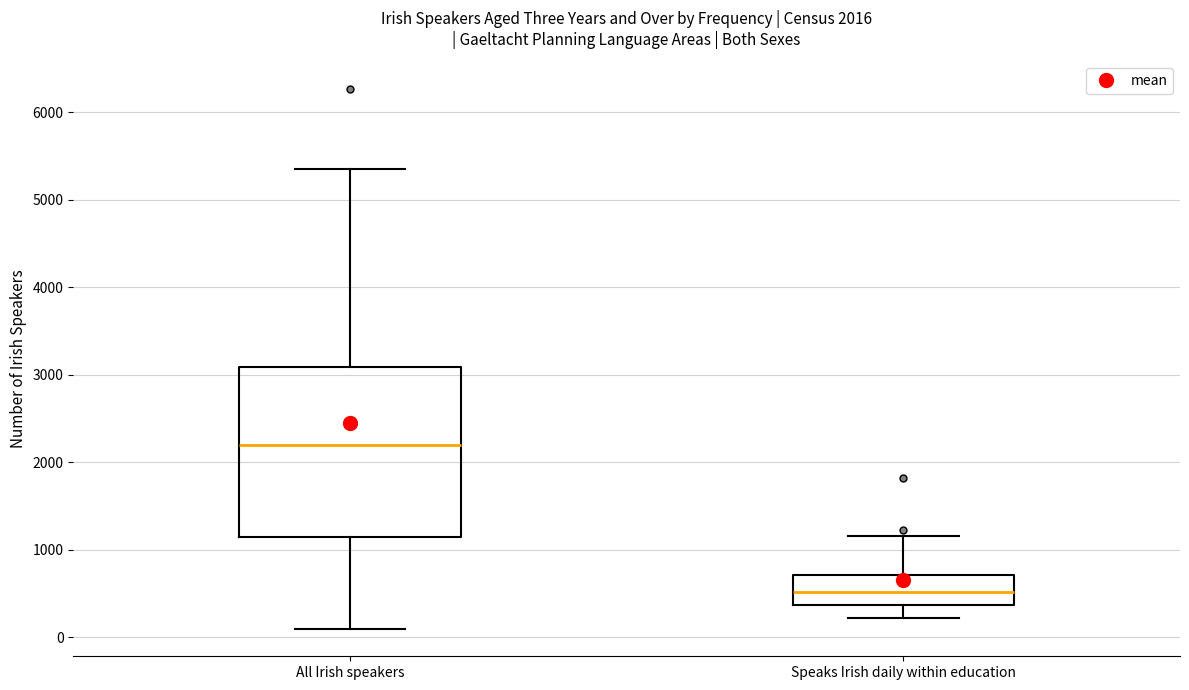

Comparing the boxes themselves (not the whiskers), which one is the tallest?

All Irish speakers